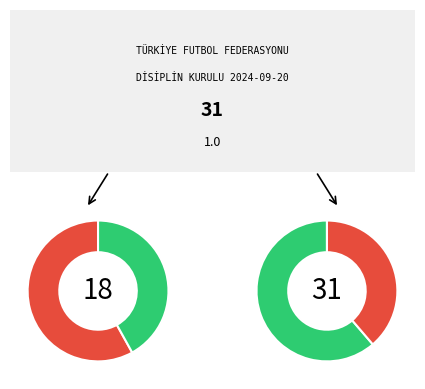

Between TEK.SORUMLU and SPORCU, which is larger?

SPORCU